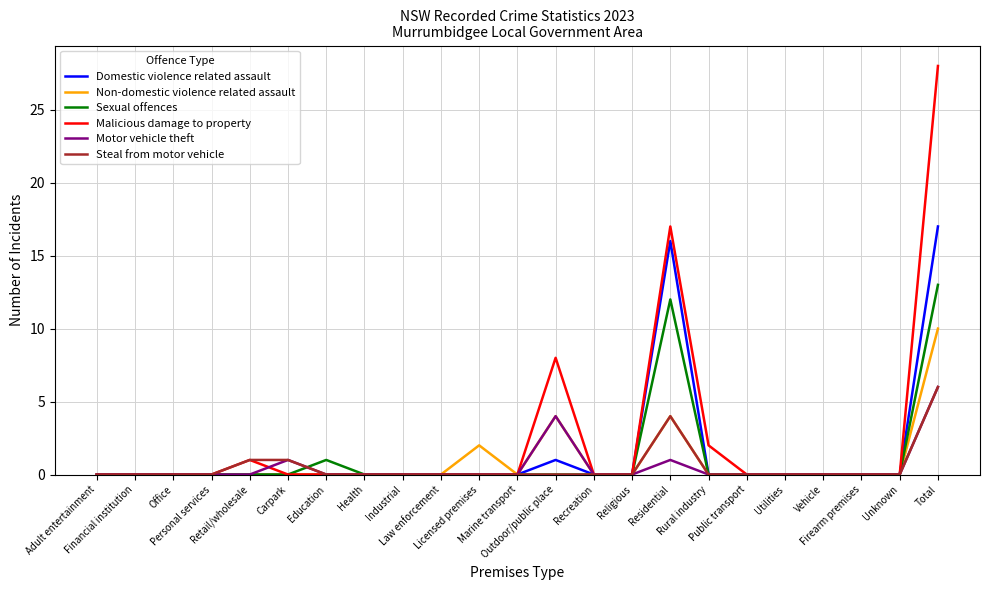

Which series has the widest spread of values?

Malicious damage to property